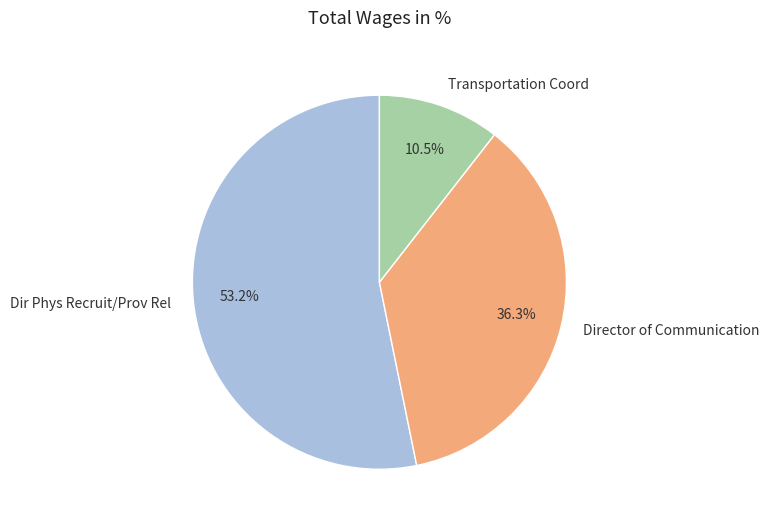

Which slice is the smallest?

Transportation Coord